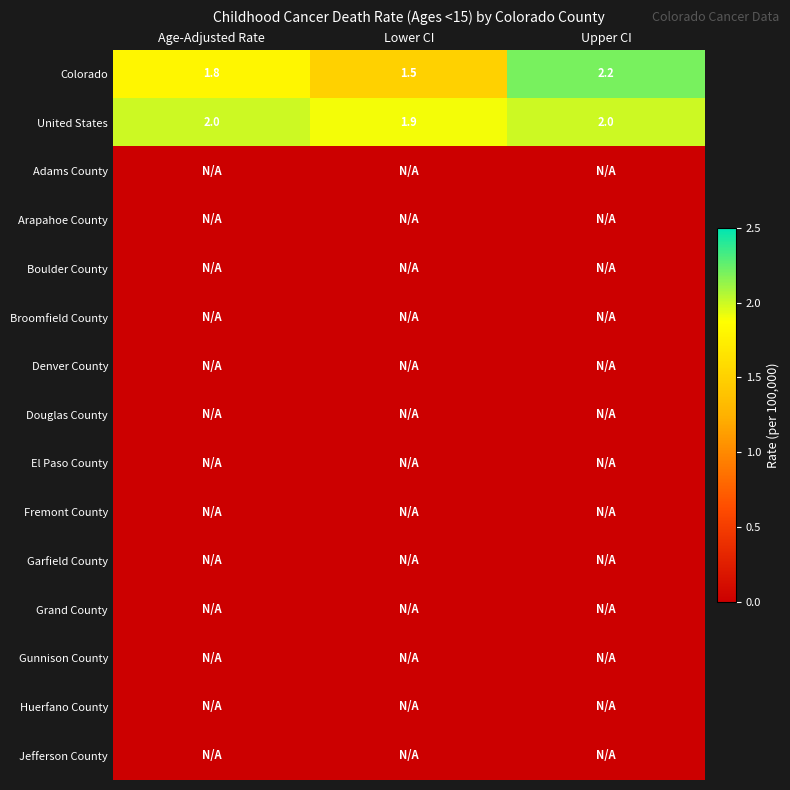

Is it true that Colorado equals 0.5 at Age-Adjusted Rate?

False